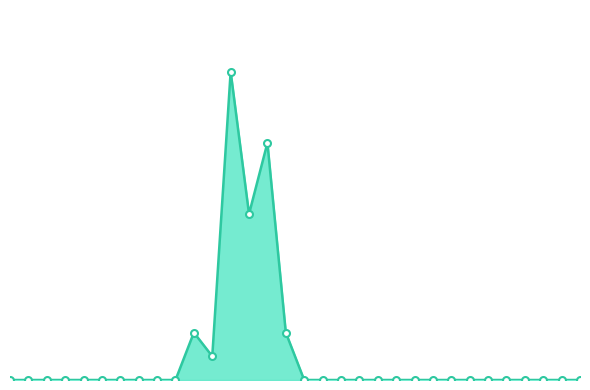

Does the chart display data point markers on the line(s)?

No